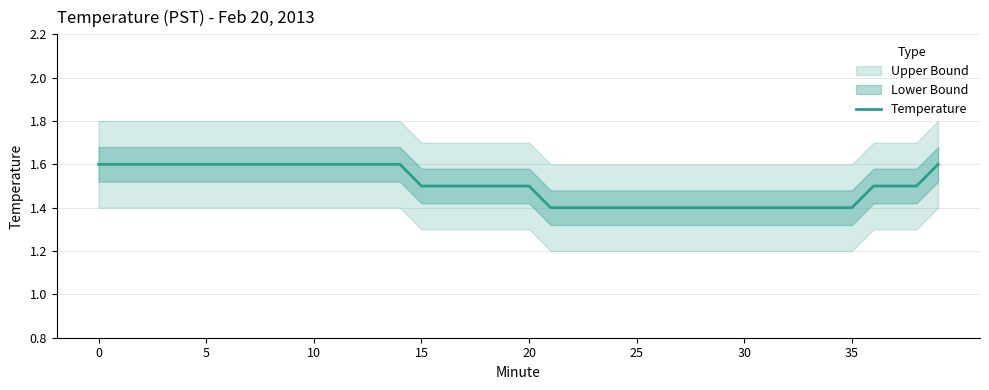

True or false: the data shows 0.7 at 8.

False